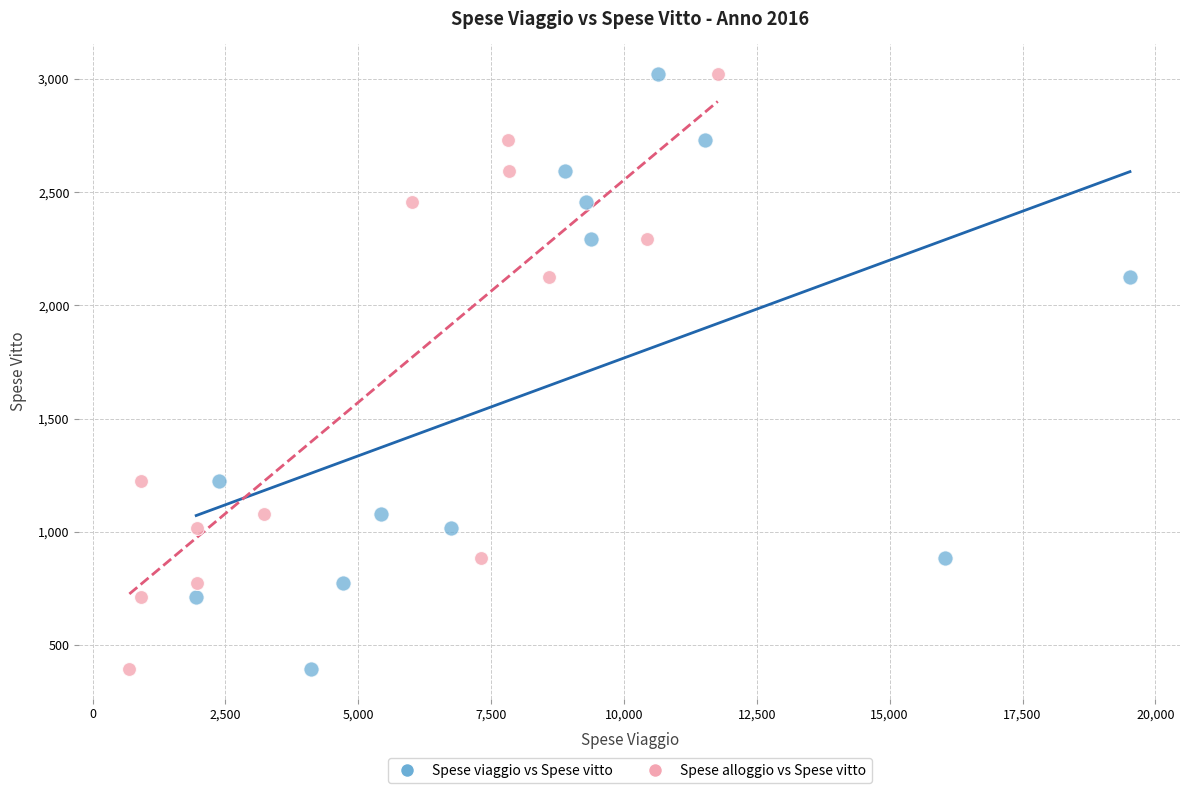

What are all the series names shown in the legend?

Spese viaggio vs Spese vitto, Spese alloggio vs Spese vitto